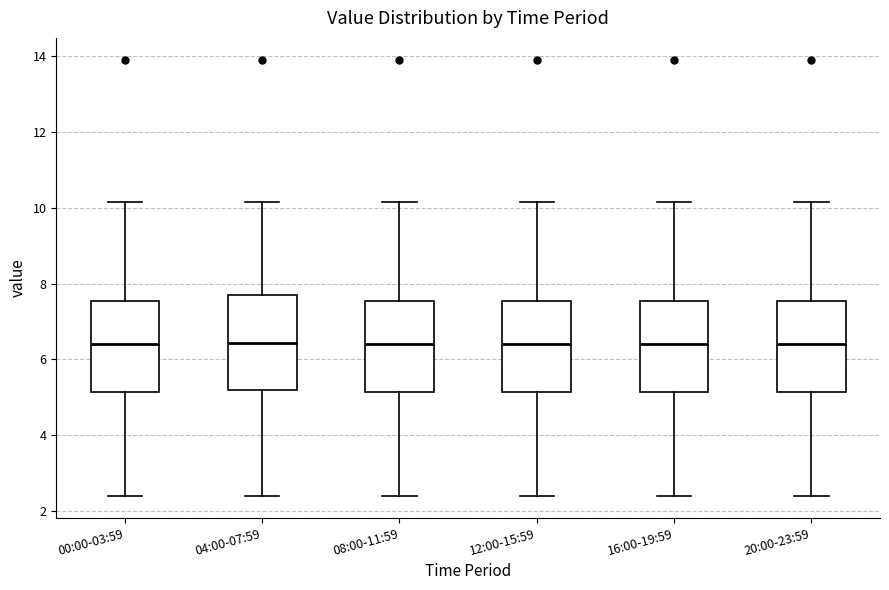

Reading left to right, read every box against the y-axis: the position of its median line, the range the box covers, and the ends of its whiskers. The values are not printed on the chart, so give them approximately, as read against the axis.

00:00-03:59: median 6.4, box 5.2 to 7.6, whiskers 2.4 to 10.2
04:00-07:59: median 6.4, box 5.2 to 7.8, whiskers 2.4 to 10.2
08:00-11:59: median 6.4, box 5.2 to 7.6, whiskers 2.4 to 10.2
12:00-15:59: median 6.4, box 5.2 to 7.6, whiskers 2.4 to 10.2
16:00-19:59: median 6.4, box 5.2 to 7.6, whiskers 2.4 to 10.2
20:00-23:59: median 6.4, box 5.2 to 7.6, whiskers 2.4 to 10.2